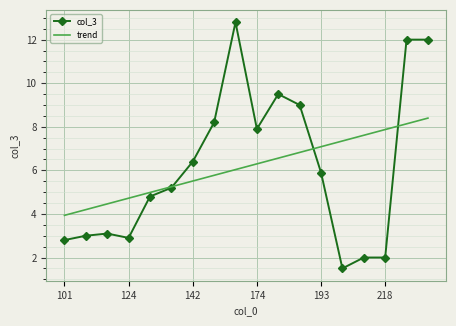

Which series has the largest range (max minus min)?

col_3